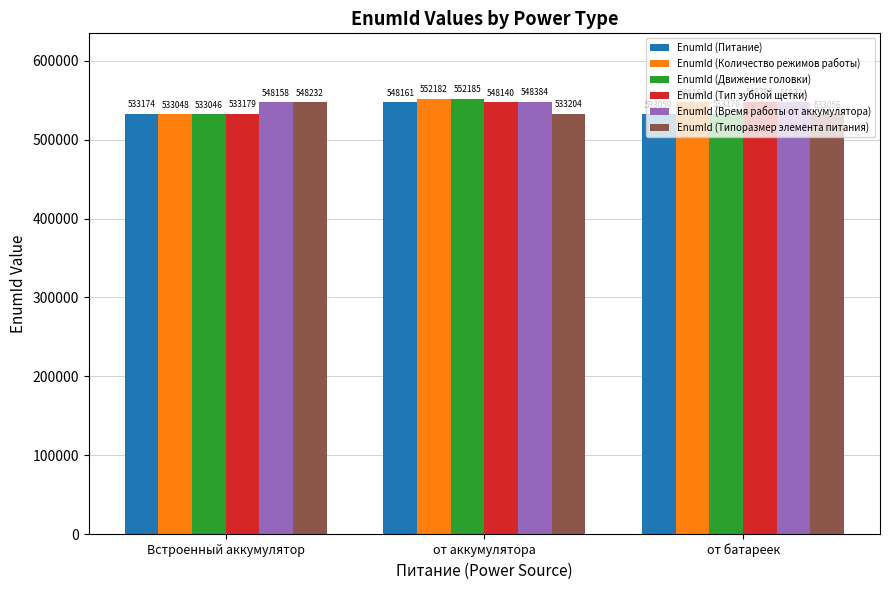

Reading left to right, transcribe all the data shown in this chart.

EnumId (Питание): 533174	548161	533059
EnumId (Количество режимов работы): 533048	552182	548163
EnumId (Движение головки): 533046	552185	533170
EnumId (Тип зубной щетки): 533179	548140	548399
EnumId (Время работы от аккумулятора): 548158	548384	548224
EnumId (Типоразмер элемента питания): 548232	533204	533056